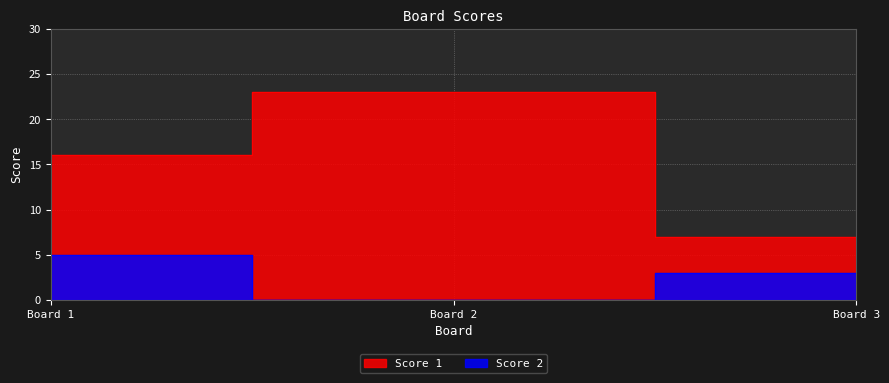

What is the difference between the maximum and minimum values in the Score 1 series?

16